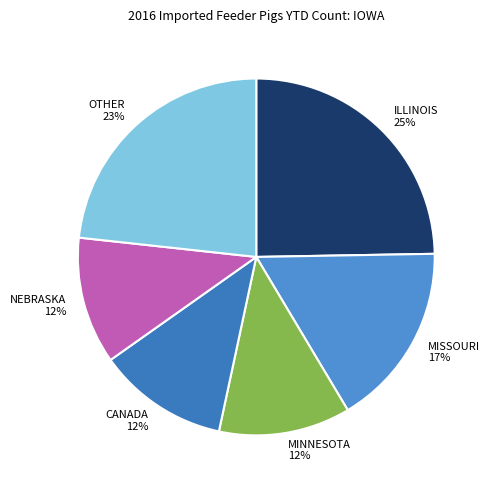

Count the number of slices in the pie.

6